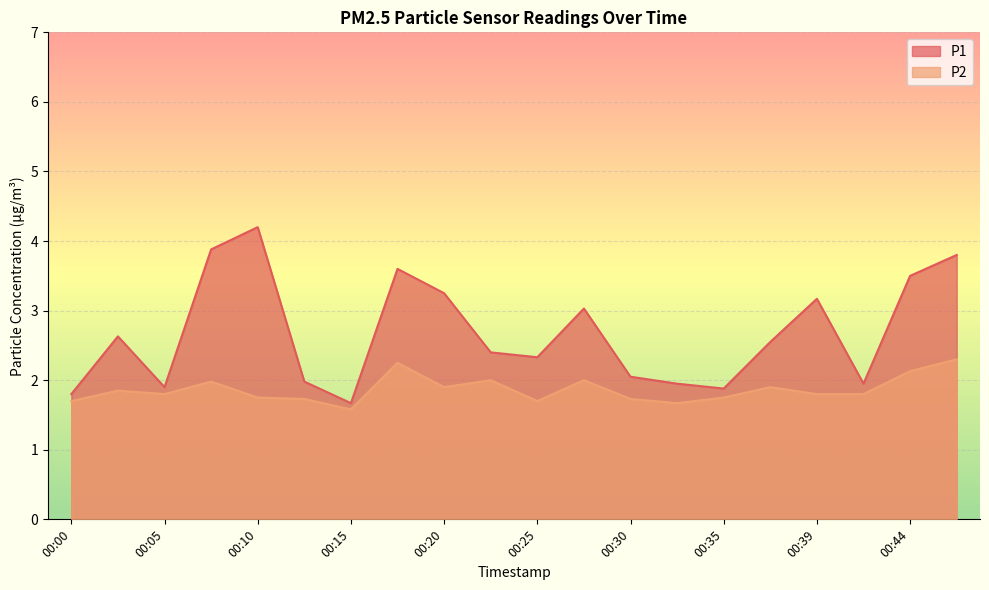

Which label corresponds to the largest value in the chart?

00:10